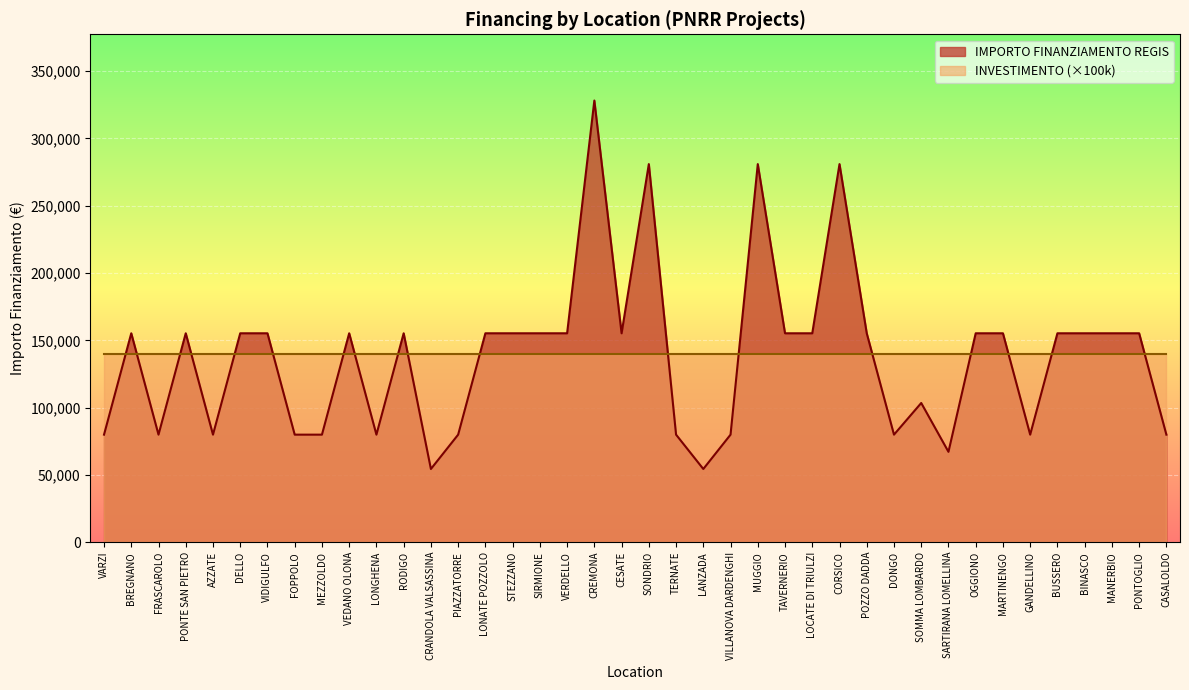

List the labels in order of value, smallest first.

CRANDOLA VALSASSINA, LANZADA, SARTIRANA LOMELLINA, VARZI, FRASCAROLO, AZZATE, FOPPOLO, MEZZOLDO, LONGHENA, PIAZZATORRE, TERNATE, VILLANOVA DARDENGHI, DONGO, GANDELLINO, CASALOLDO, SOMMA LOMBARDO, BREGNANO, PONTE SAN PIETRO, DELLO, VIDIGULFO, VEDANO OLONA, RODIGO, LONATE POZZOLO, STEZZANO, SIRMIONE, VERDELLO, CESATE, TAVERNERIO, LOCATE DI TRIULZI, POZZO DADDA, OGGIONO, MARTINENGO, BUSSERO, BINASCO, MANERBIO, PONTOGLIO, SONDRIO, MUGGIO, CORSICO, CREMONA